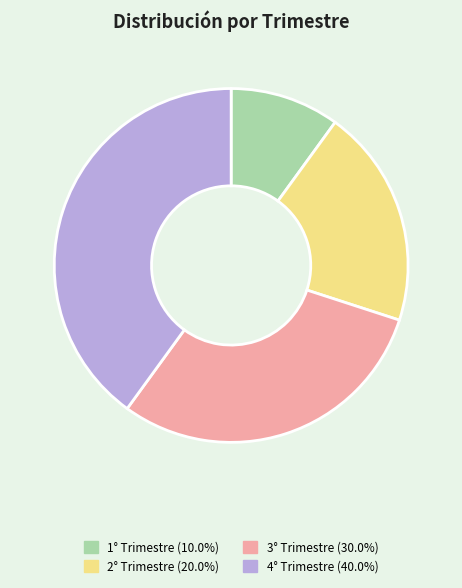

Rank the categories by value from lowest to highest.

1° Trimestre, 2° Trimestre, 3° Trimestre, 4° Trimestre